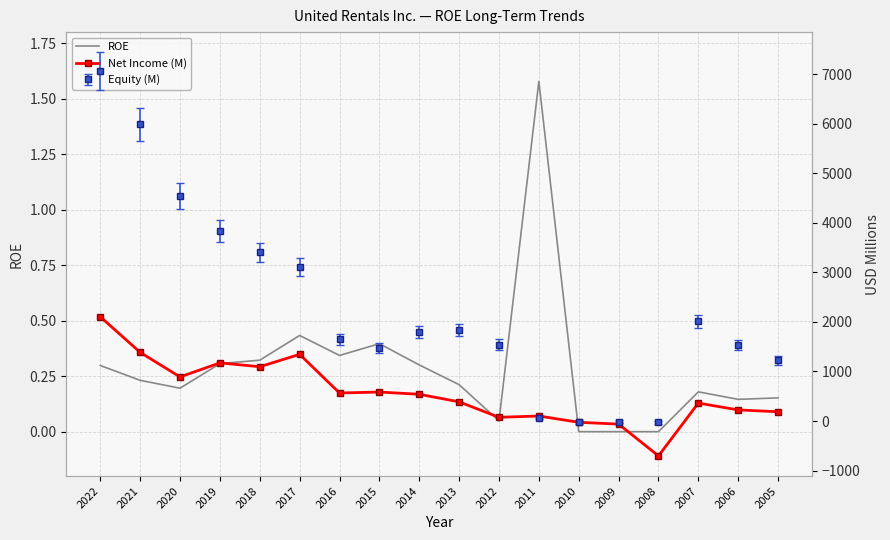

How many categories are shown in the chart?

18